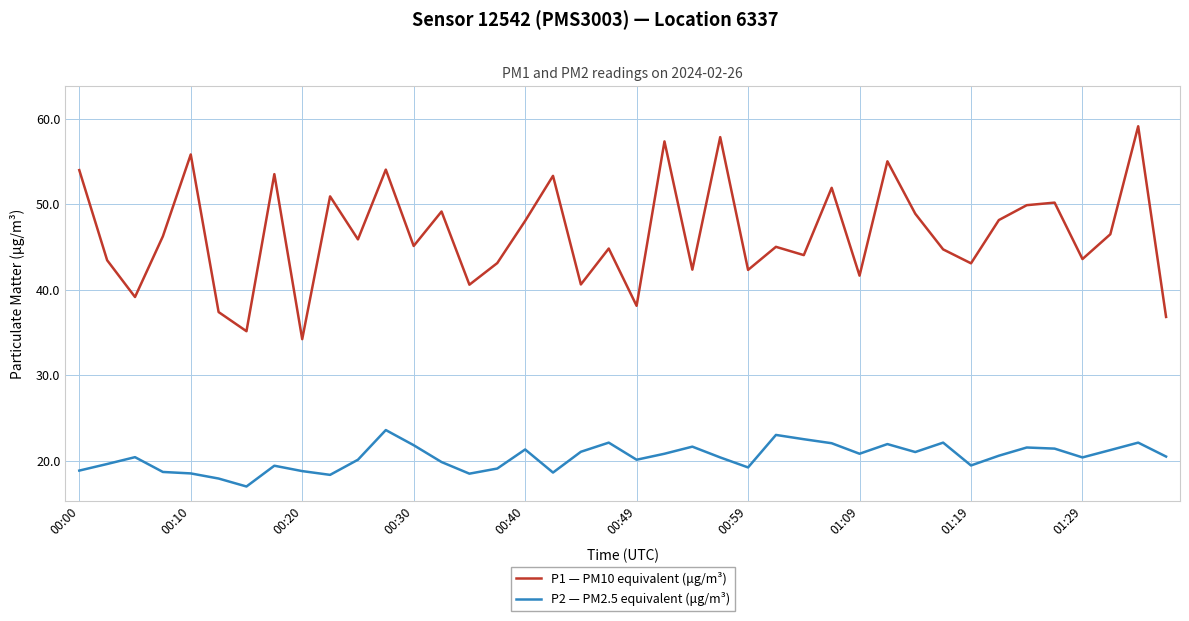

Which series has the largest total across all categories?

P1 — PM10 equivalent (μg/m³)